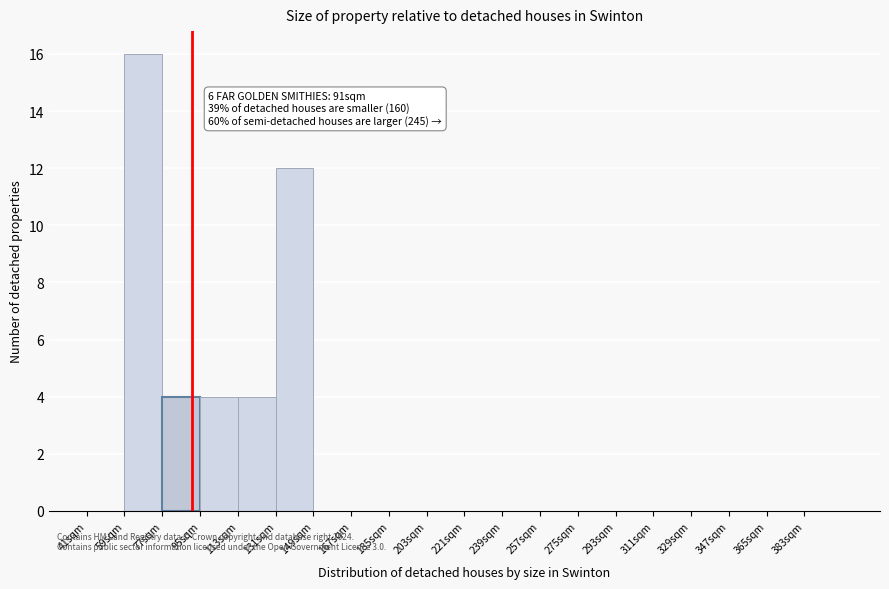

Which range on the x-axis has the tallest bar?

59 to 77